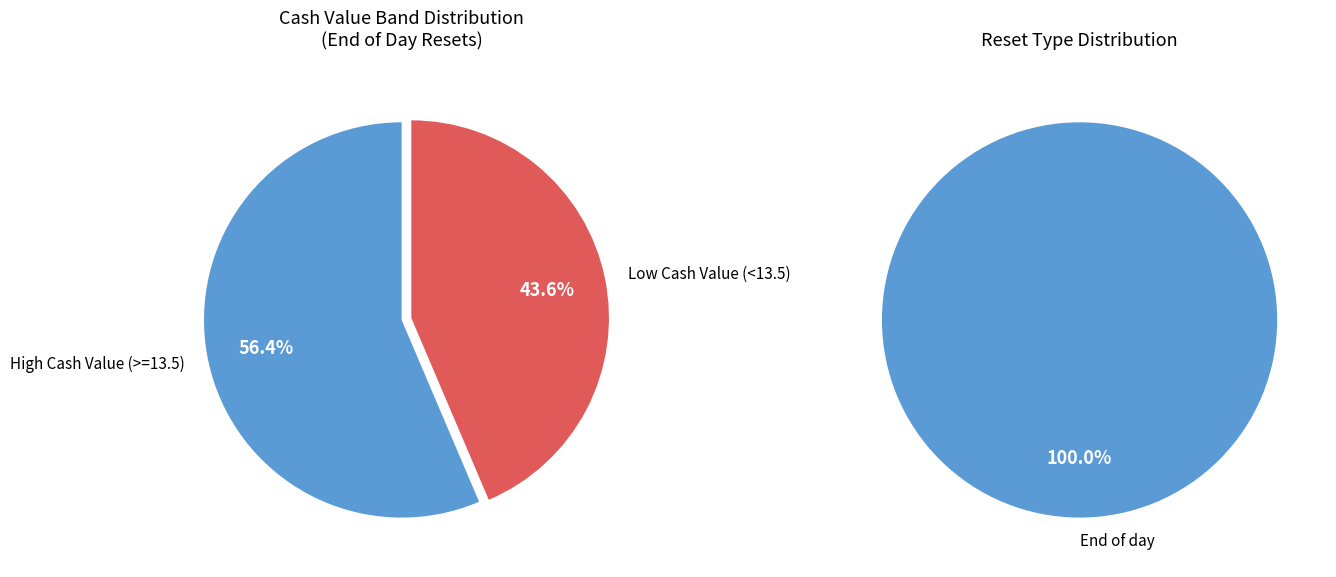

Does 25 account for over 50% of the chart?

No